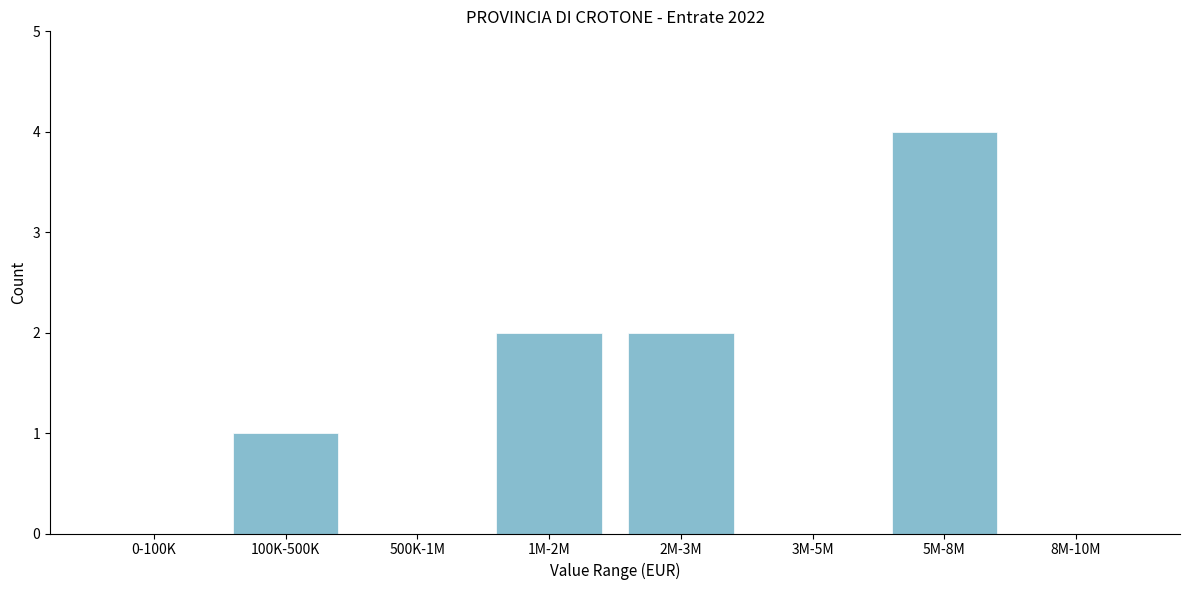

Reading left to right, extract all data points from this chart.

0-100K=0	100K-500K=1	500K-1M=0	1M-2M=2	2M-3M=2	3M-5M=0	5M-8M=4	8M-10M=0